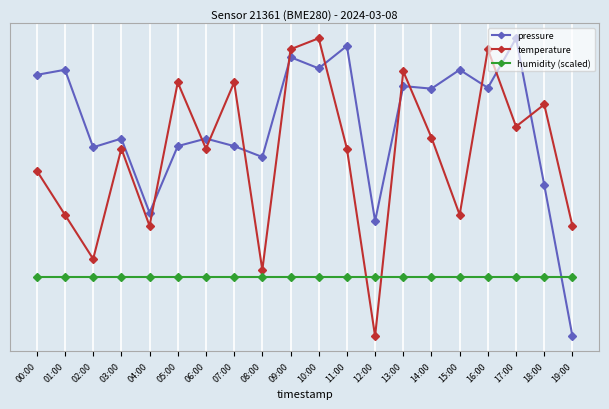

Which series changed the most between 00:00 and 18:00?

pressure